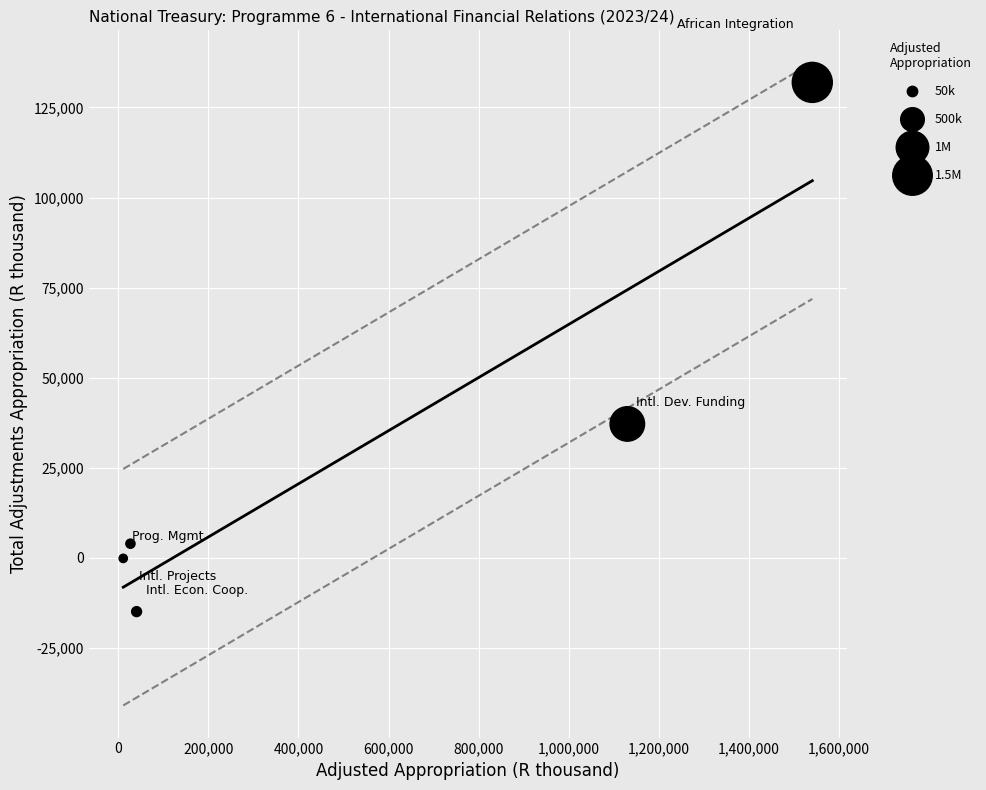

What Y value in the scatter plot is closest to 58489?

37127